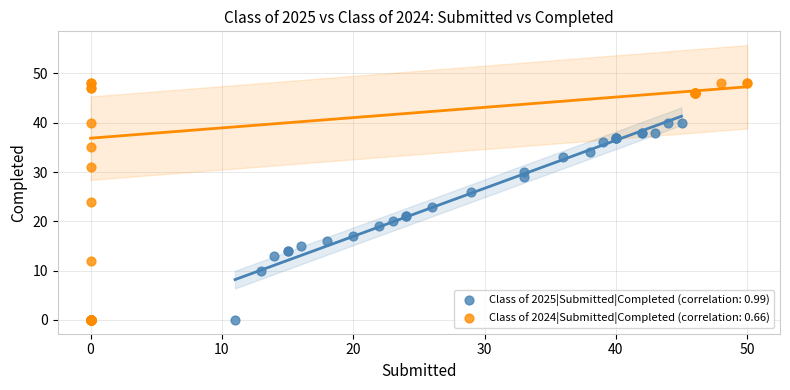

Which series reaches the maximum Y coordinate?

Class of 2024|Submitted|Completed (correlation: 0.66)